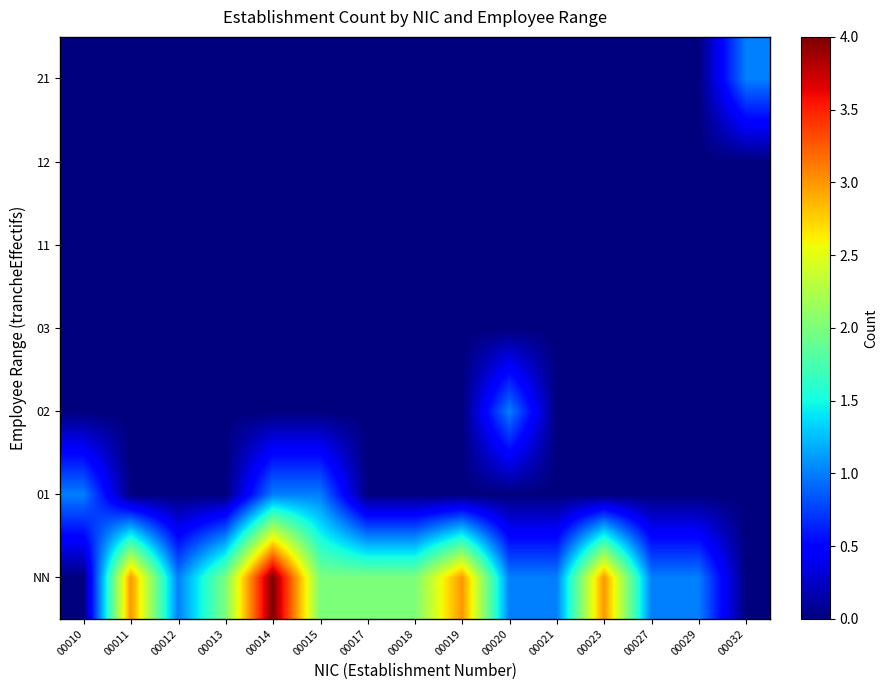

Which has a higher value, 00017 or 00020?

00017